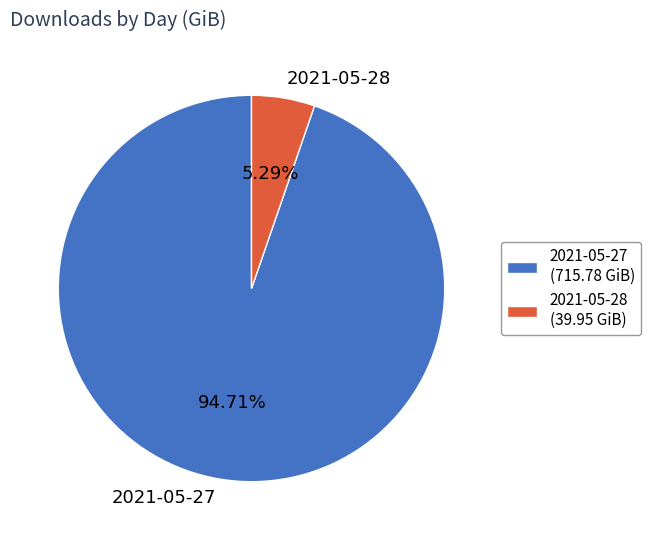

True or false: 2021-05-28 accounts for 5% of the total.

True